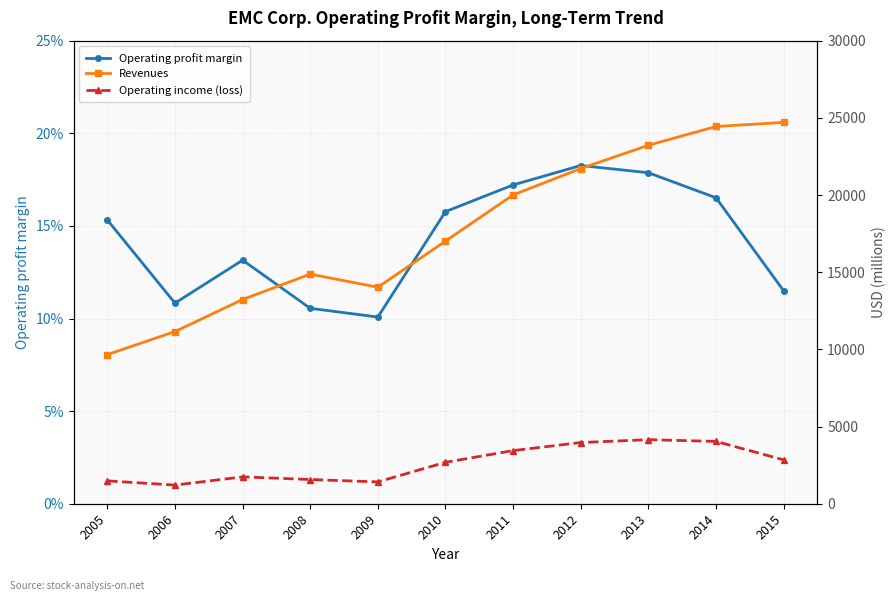

At which label is Revenues closest to 17184?

2010